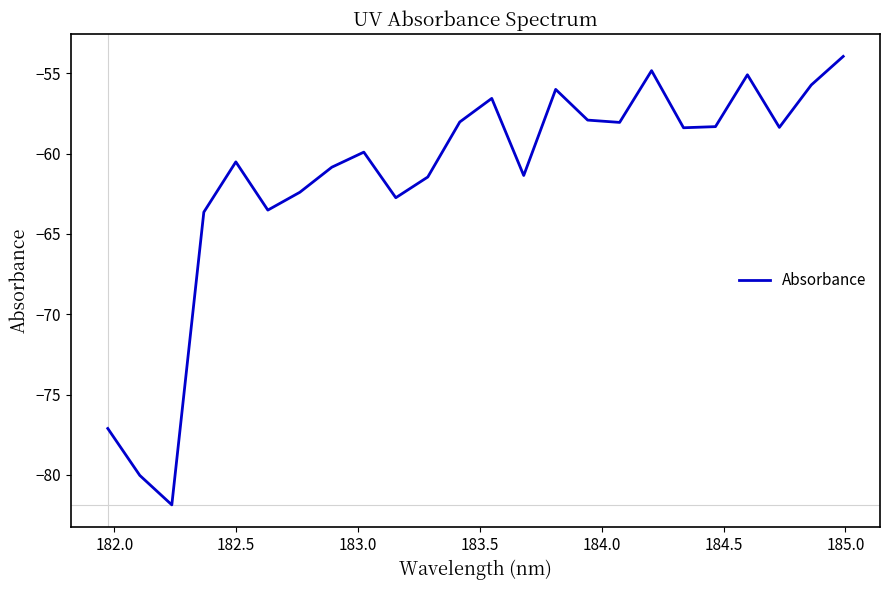

What is the greatest value displayed?

-54.0